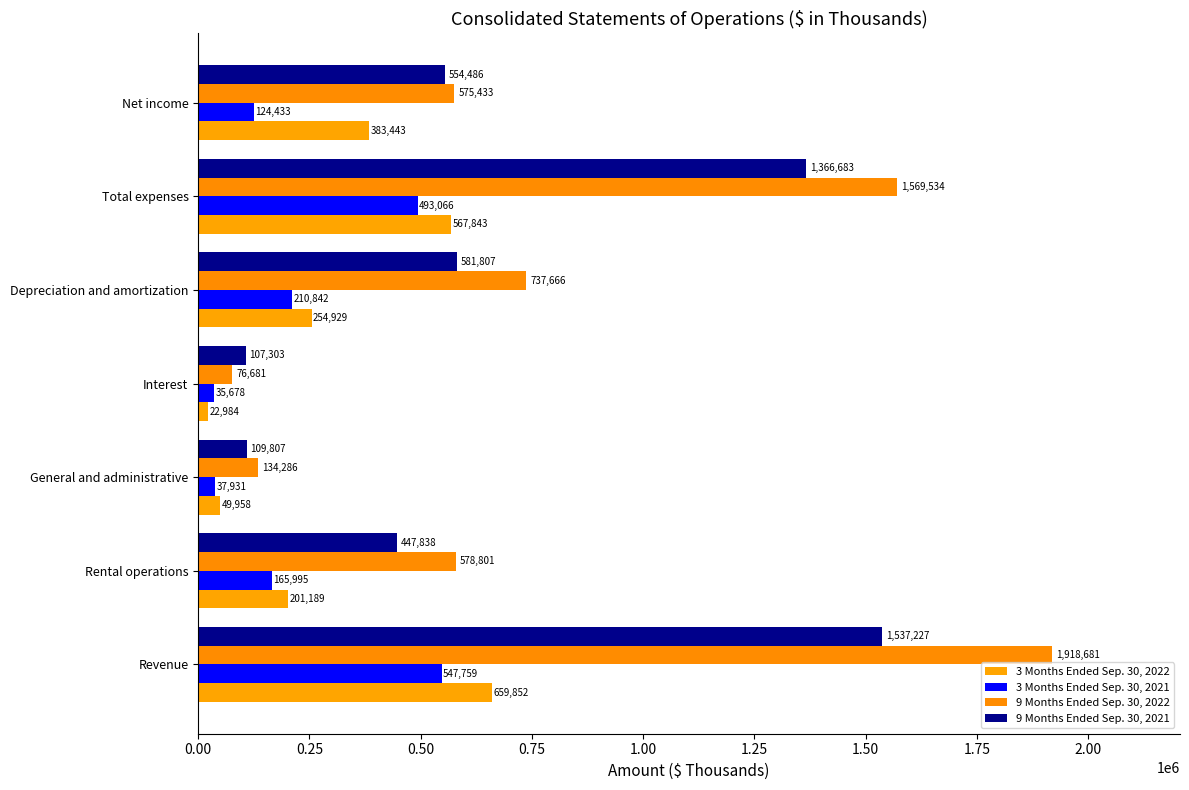

Rank the series by their maximum value, from highest to lowest.

9 Months Ended Sep. 30, 2022, 9 Months Ended Sep. 30, 2021, 3 Months Ended Sep. 30, 2022, 3 Months Ended Sep. 30, 2021